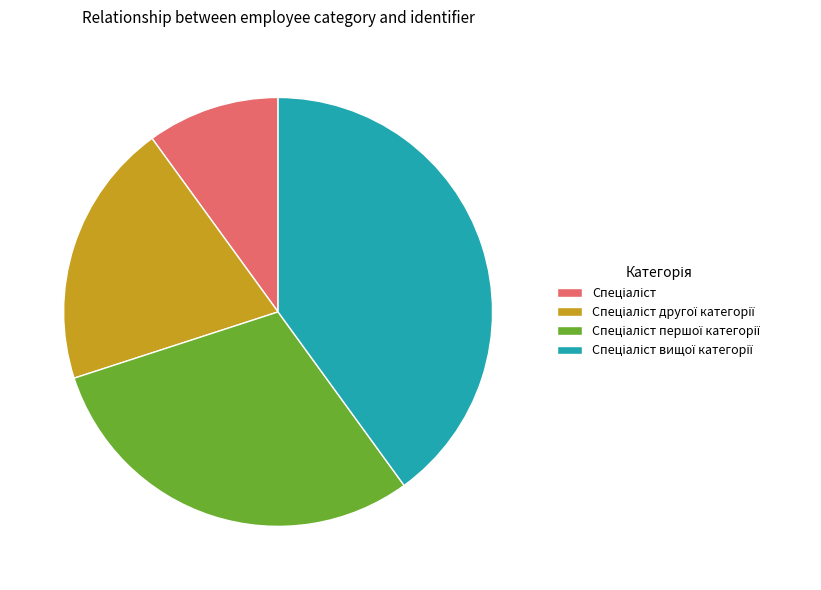

How many slices are in this pie chart?

4